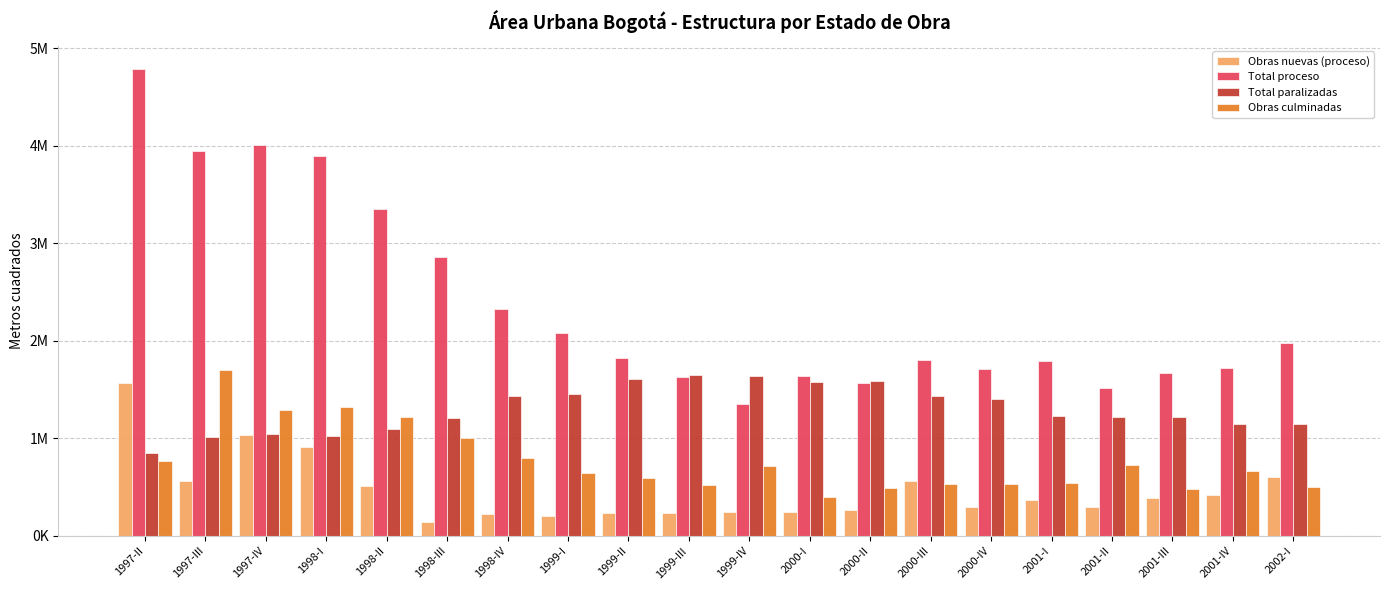

At which label is Total proceso closest to 3070620?

1998-III